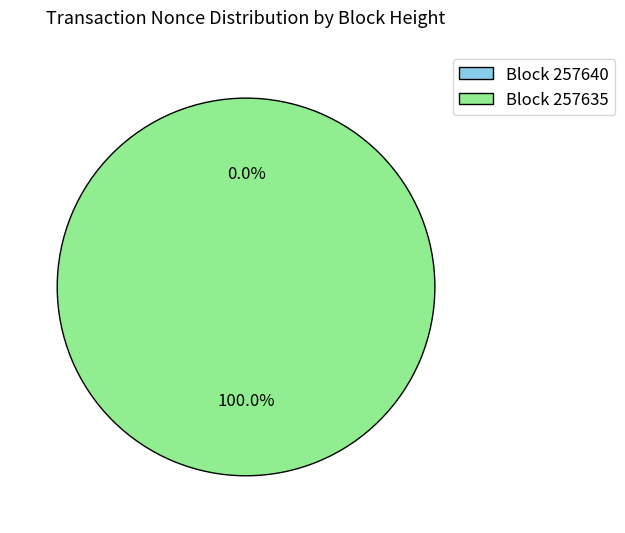

What is the largest slice in the pie chart?

257635